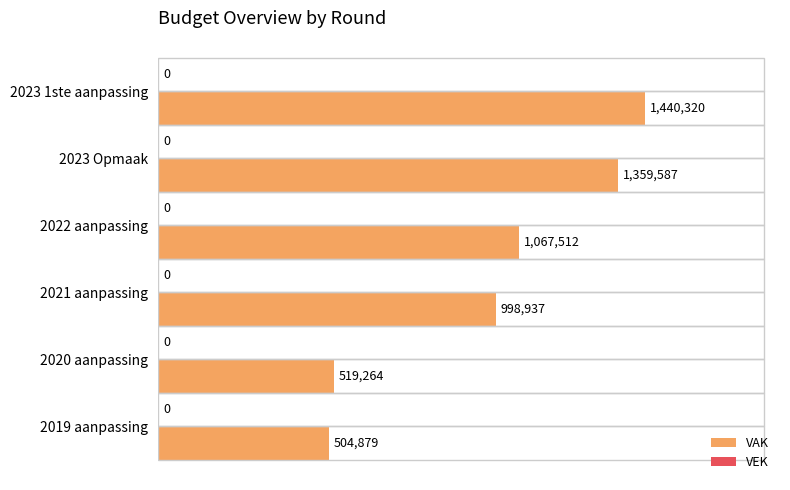

What is the ratio of the value at 2019 aanpassing to the value at 2023 Opmaak?

0.4